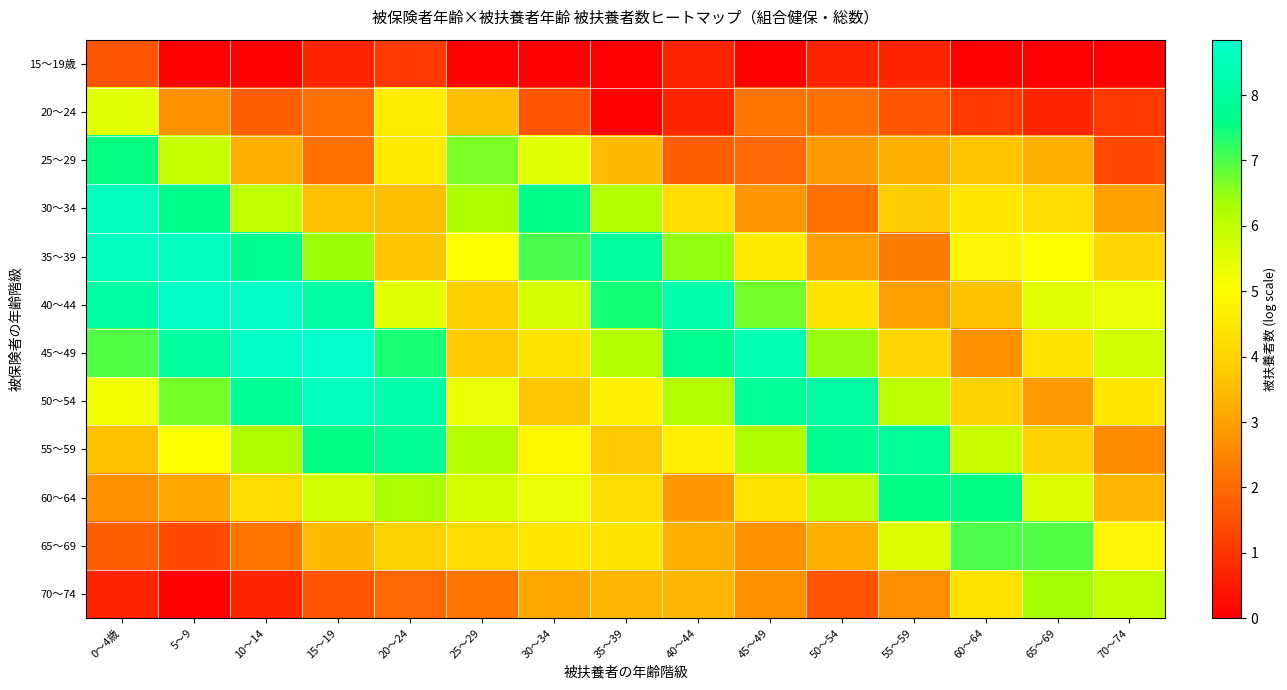

Reading left to right, extract all data points from this chart.

15～19歳: 0～4歳=1.6	5～9=0.0	10～14=0.0	15～19=0.7	20～24=1.1	25～29=0.0	30～34=0.0	35～39=0.0	40～44=0.7	45～49=0.0	50～54=0.7	55～59=0.7	60～64=0.0	65～69=0.0	70～74=0.0
20～24: 0～4歳=5.4	5～9=2.7	10～14=1.8	15～19=2.1	20～24=4.6	25～29=3.5	30～34=1.6	35～39=0.0	40～44=0.7	45～49=2.2	50～54=2.1	55～59=1.6	60～64=1.1	65～69=0.7	70～74=1.1
25～29: 0～4歳=7.5	5～9=5.9	10～14=3.3	15～19=2.1	20～24=4.5	25～29=6.6	30～34=5.4	35～39=3.5	40～44=1.8	45～49=1.9	50～54=2.9	55～59=3.3	60～64=3.6	65～69=3.3	70～74=1.4
30～34: 0～4歳=8.6	5～9=7.7	10～14=6.0	15～19=3.6	20～24=3.6	25～29=6.3	30～34=7.7	35～39=6.2	40～44=4.2	45～49=2.8	50～54=2.1	55～59=3.8	60～64=4.4	65～69=4.2	70～74=3.0
35～39: 0～4歳=8.6	5～9=8.6	10～14=7.7	15～19=6.4	20～24=3.7	25～29=5.0	30～34=7.0	35～39=7.9	40～44=6.5	45～49=4.6	50～54=2.9	55～59=2.3	60～64=4.8	65～69=5.1	70～74=4.1
40～44: 0～4歳=8.1	5～9=8.7	10～14=8.7	15～19=8.0	20～24=5.5	25～29=3.9	30～34=5.7	35～39=7.4	40～44=8.2	45～49=6.7	50～54=4.4	55～59=2.9	60～64=3.6	65～69=5.5	70～74=5.4
45～49: 0～4歳=7.0	5～9=8.0	10～14=8.7	15～19=8.8	20～24=7.4	25～29=3.8	30～34=4.4	35～39=6.2	40～44=7.7	45～49=8.3	50～54=6.5	55～59=4.1	60～64=2.7	65～69=4.4	70～74=5.7
50～54: 0～4歳=5.2	5～9=6.7	10～14=7.8	15～19=8.6	20～24=8.2	25～29=5.4	30～34=3.7	35～39=4.8	40～44=6.2	45～49=7.9	50～54=8.1	55～59=6.0	60～64=4.0	65～69=2.9	70～74=4.4
55～59: 0～4歳=3.6	5～9=5.1	10～14=6.2	15～19=7.5	20～24=7.8	25～29=6.1	30～34=4.9	35～39=3.8	40～44=4.7	45～49=6.3	50～54=7.7	55～59=7.9	60～64=5.8	65～69=3.9	70～74=2.6
60～64: 0～4歳=2.7	5～9=3.1	10～14=4.2	15～19=5.7	20～24=6.3	25～29=5.6	30～34=5.3	35～39=4.2	40～44=2.8	45～49=4.3	50～54=6.0	55～59=7.6	60～64=7.6	65～69=5.6	70～74=3.4
65～69: 0～4歳=1.8	5～9=1.4	10～14=2.2	15～19=3.5	20～24=4.0	25～29=4.2	30～34=4.5	35～39=4.4	40～44=3.3	45～49=2.7	50～54=3.3	55～59=5.5	60～64=7.0	65～69=6.9	70～74=4.8
70～74: 0～4歳=0.7	5～9=0.0	10～14=0.7	15～19=1.6	20～24=1.9	25～29=2.2	30～34=3.1	35～39=3.4	40～44=3.4	45～49=2.7	50～54=1.6	55～59=2.6	60～64=4.3	65～69=6.3	70～74=5.9